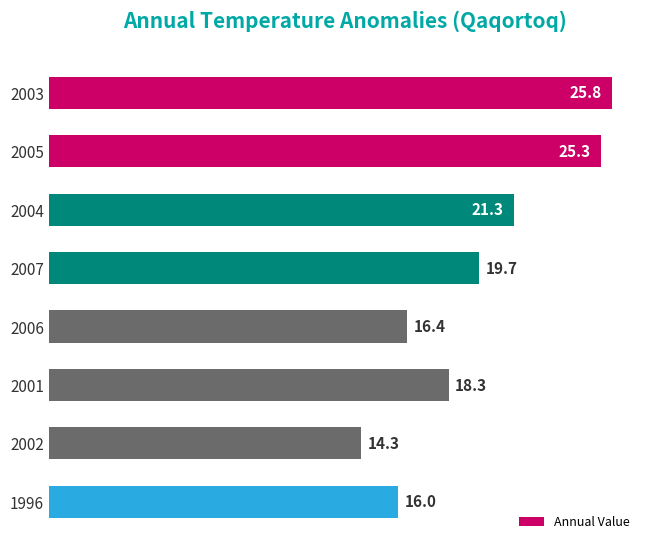

Which category has the lowest value across all series?

2002